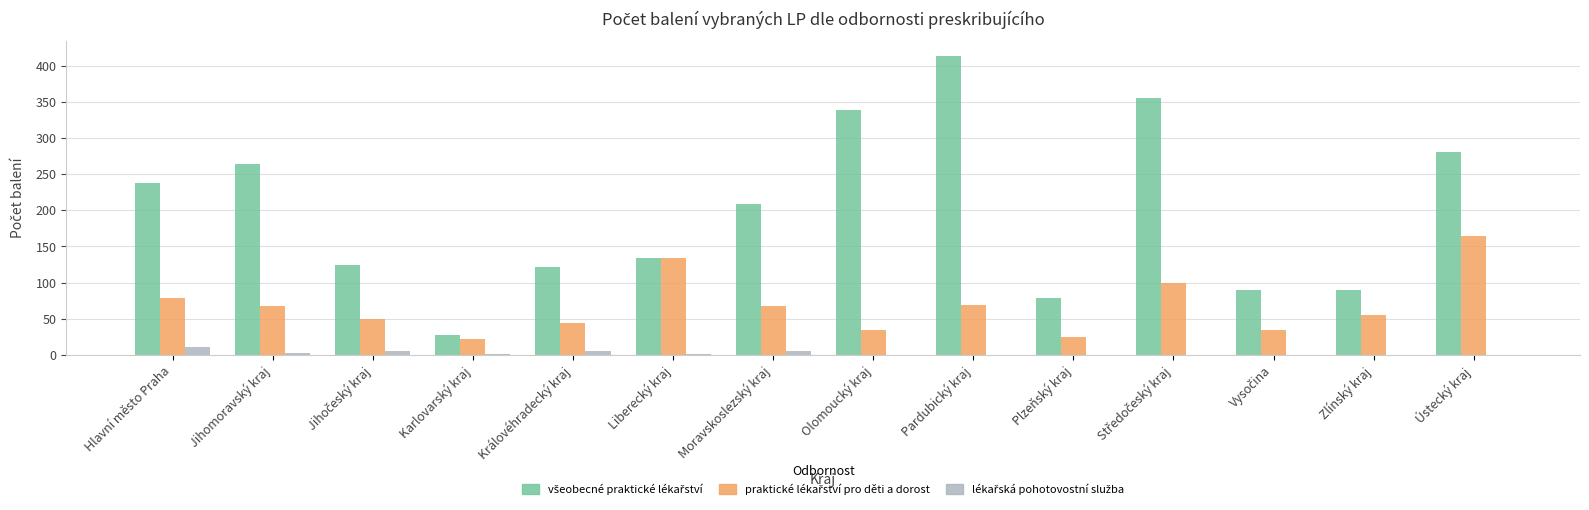

Are the bars grouped side by side (vs. stacked)?

Yes